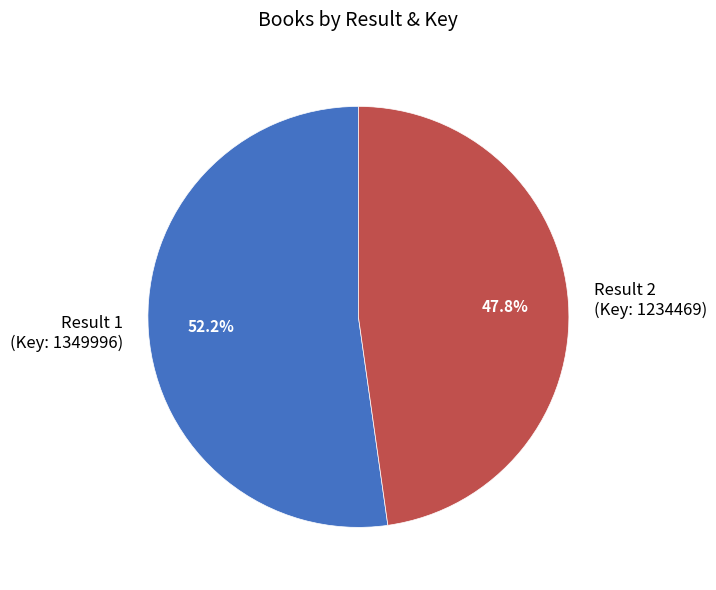

How many segments does this pie chart have?

2